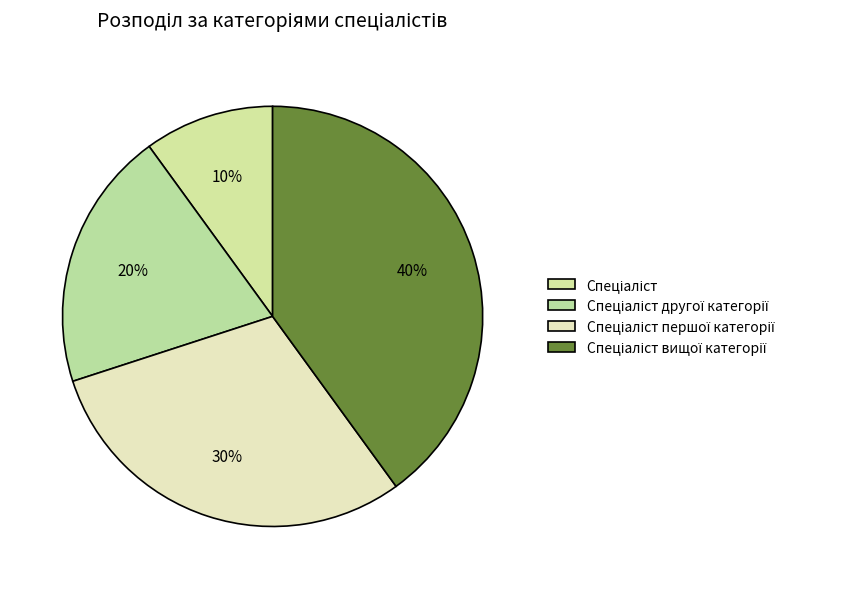

What percentage is NOT represented by Спеціаліст вищої категорії?

60.0%